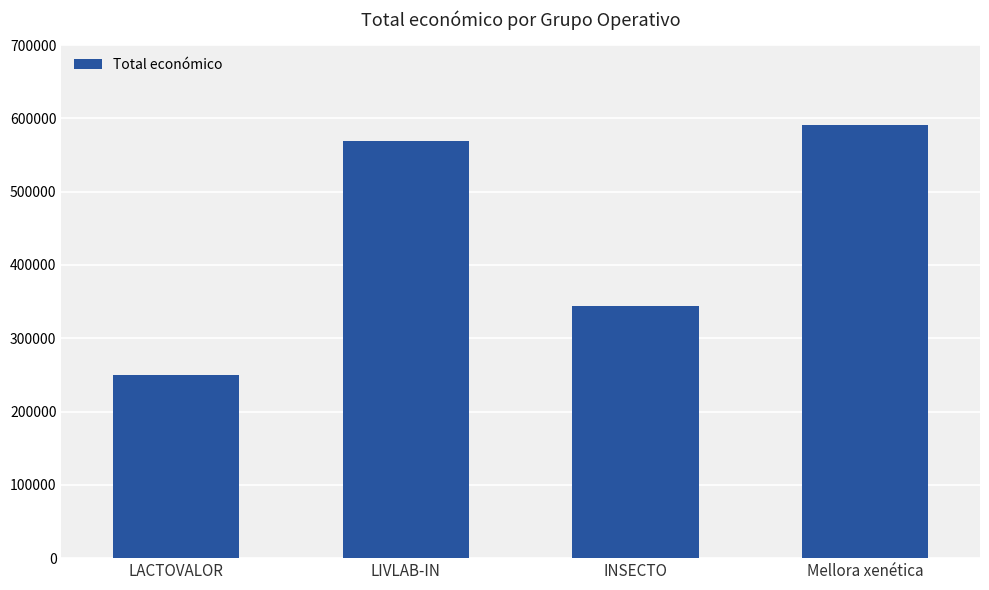

Count the number of data series in this chart.

1